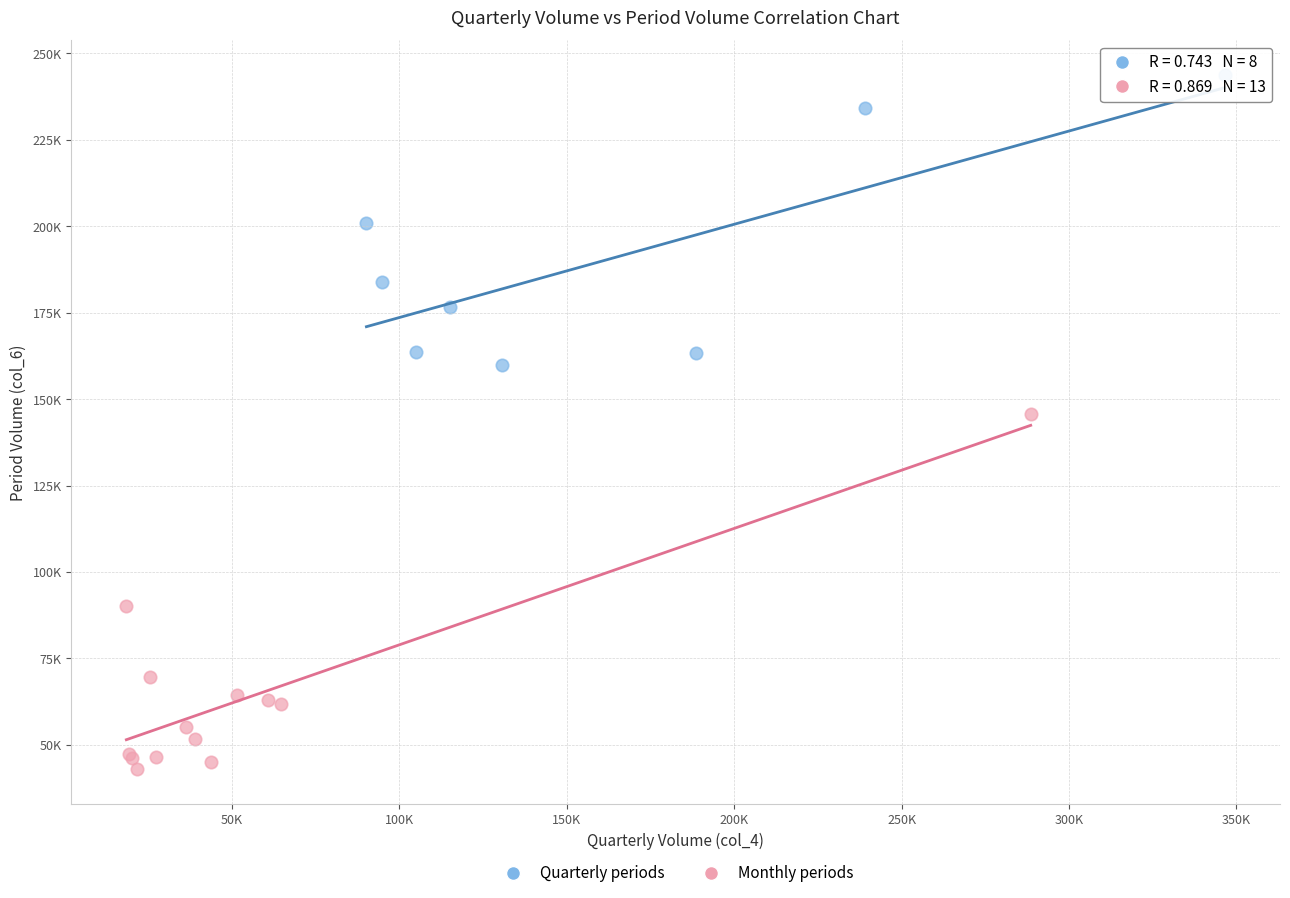

Which series reaches the maximum Y coordinate?

Quarterly periods